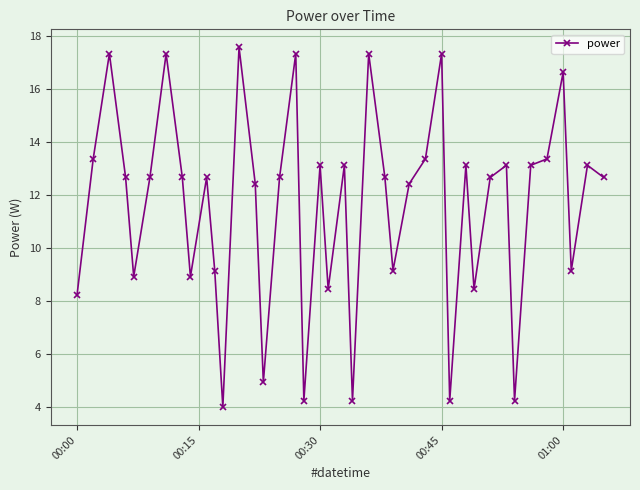

What is the maximum value shown in the chart?

17.6